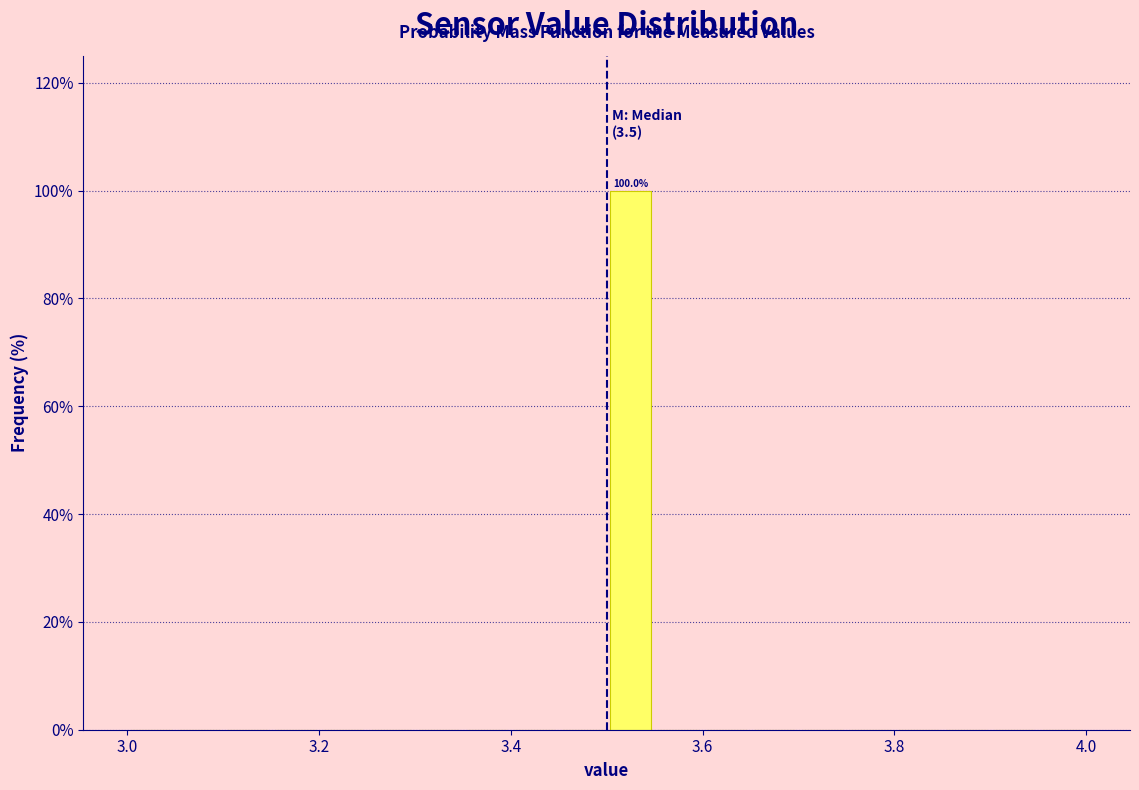

Around what value on the x-axis is the tallest bar? Give the approximate position of its centre, as read against the axis.

3.52